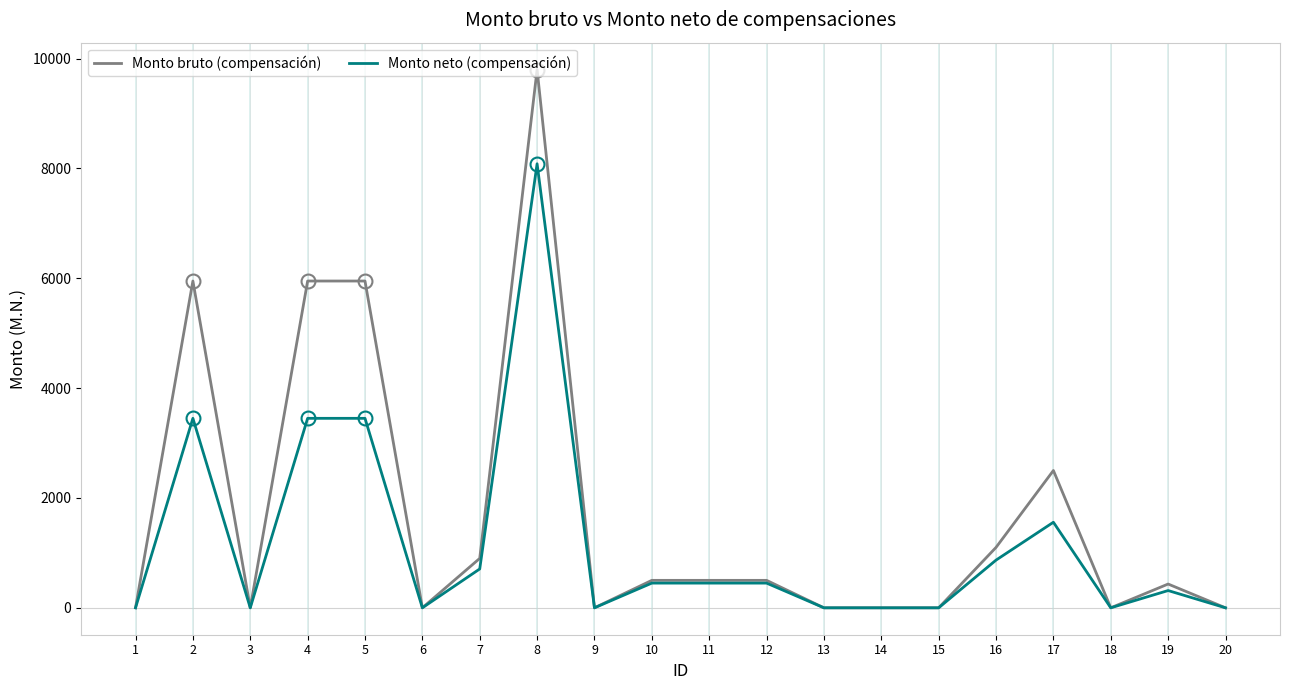

Which series changed the most between 2 and 6?

Monto bruto (compensación)